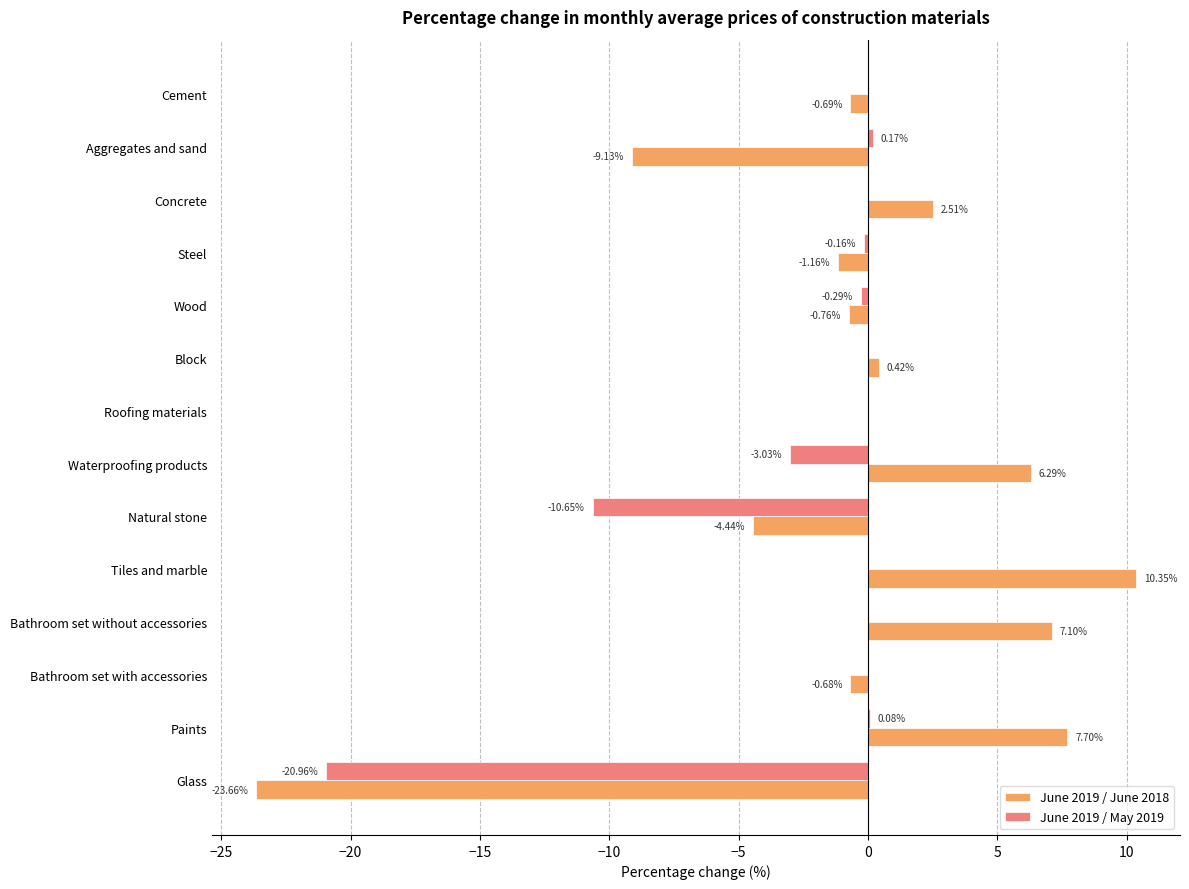

Which series changed the most between Tiles and marble and Bathroom set without accessories?

June 2019 / June 2018